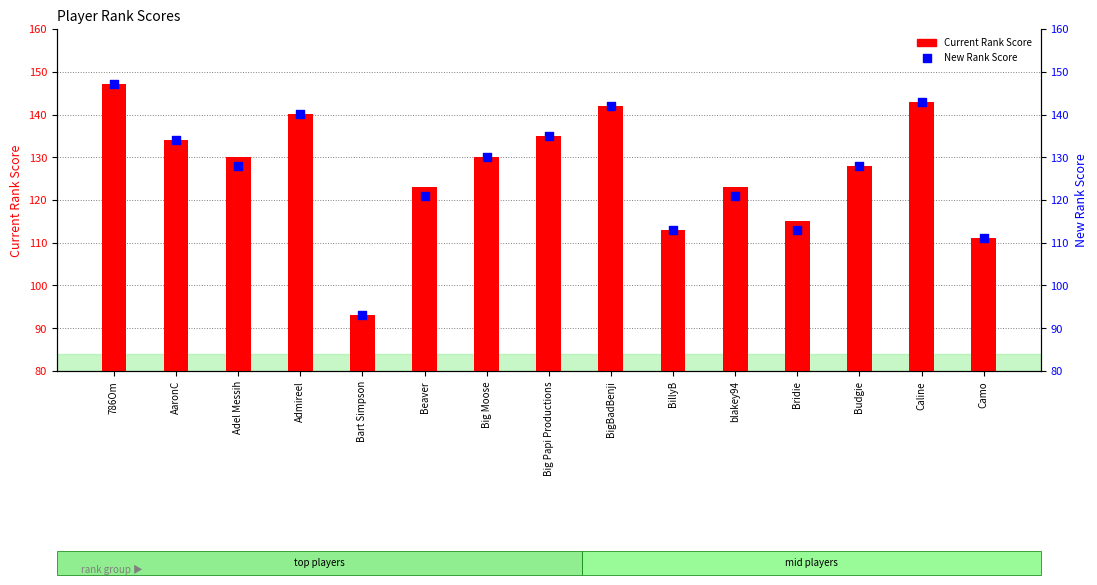

At how many categories does at least one series exceed 122?

11